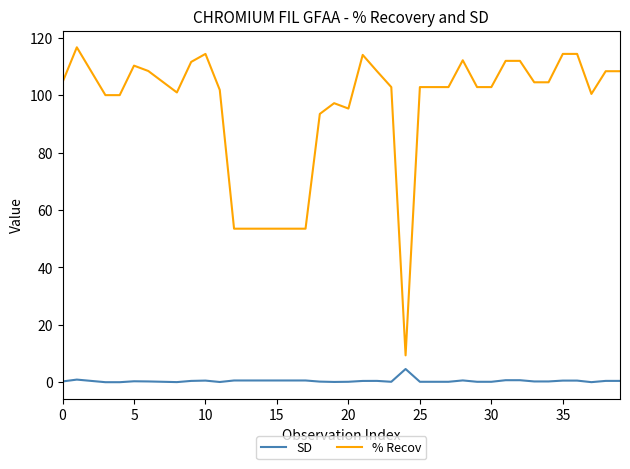

Which series has the largest total across all categories?

% Recov